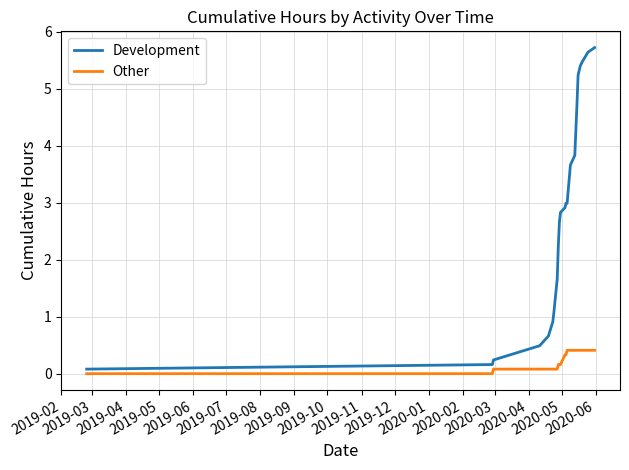

Which series has the widest spread of values?

Development